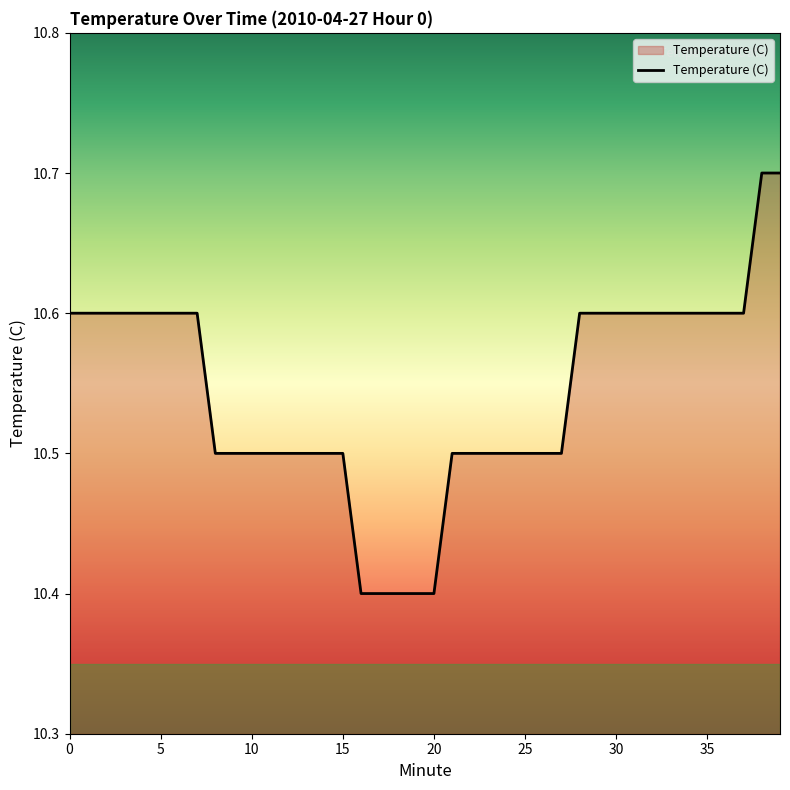

What is the greatest value displayed?

10.7